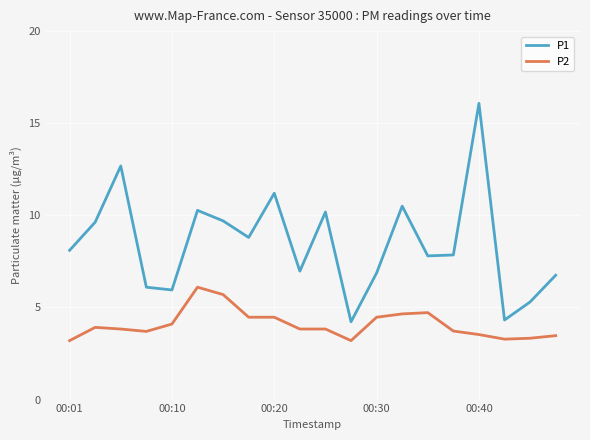

True or false: P1 and P2 cross at least once.

False